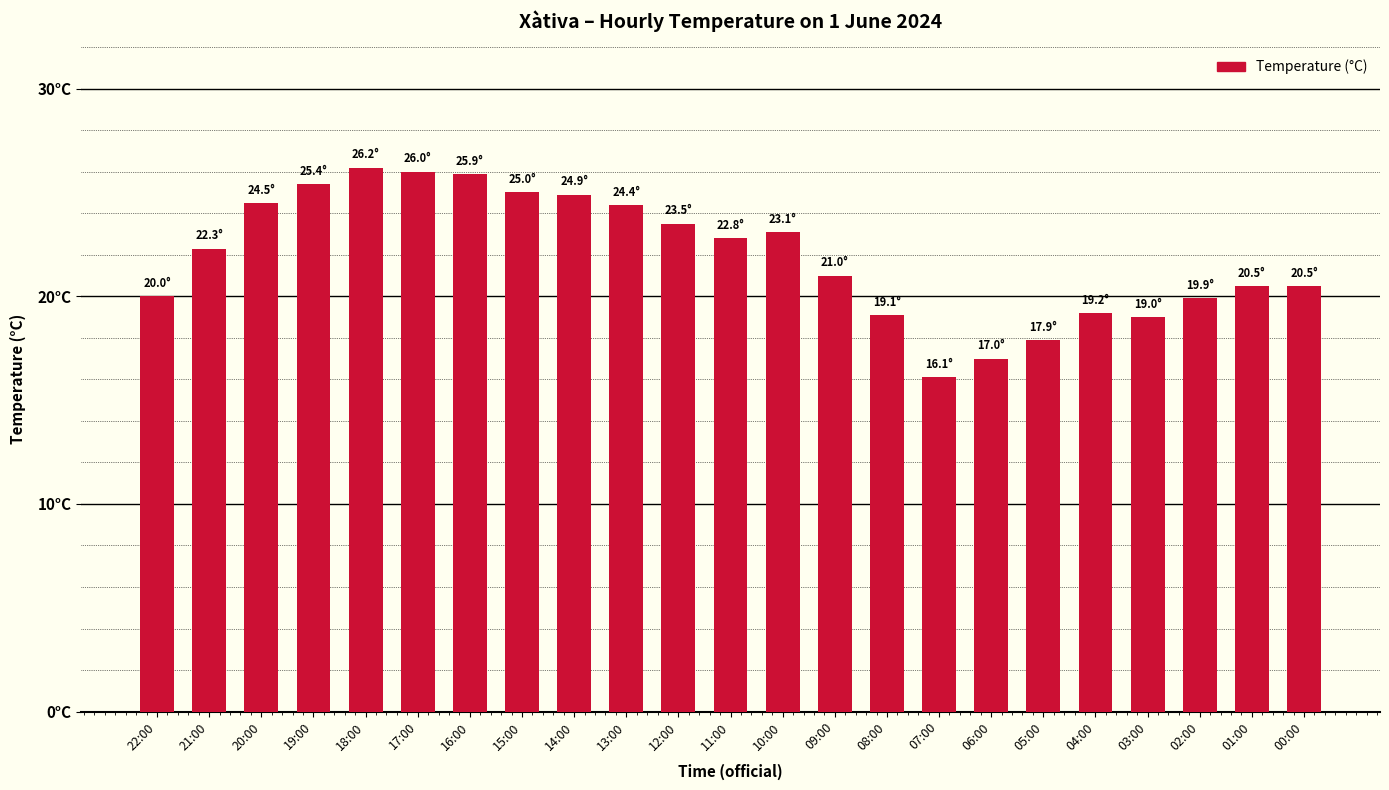

At which category does the chart reach its peak across all series?

18:00